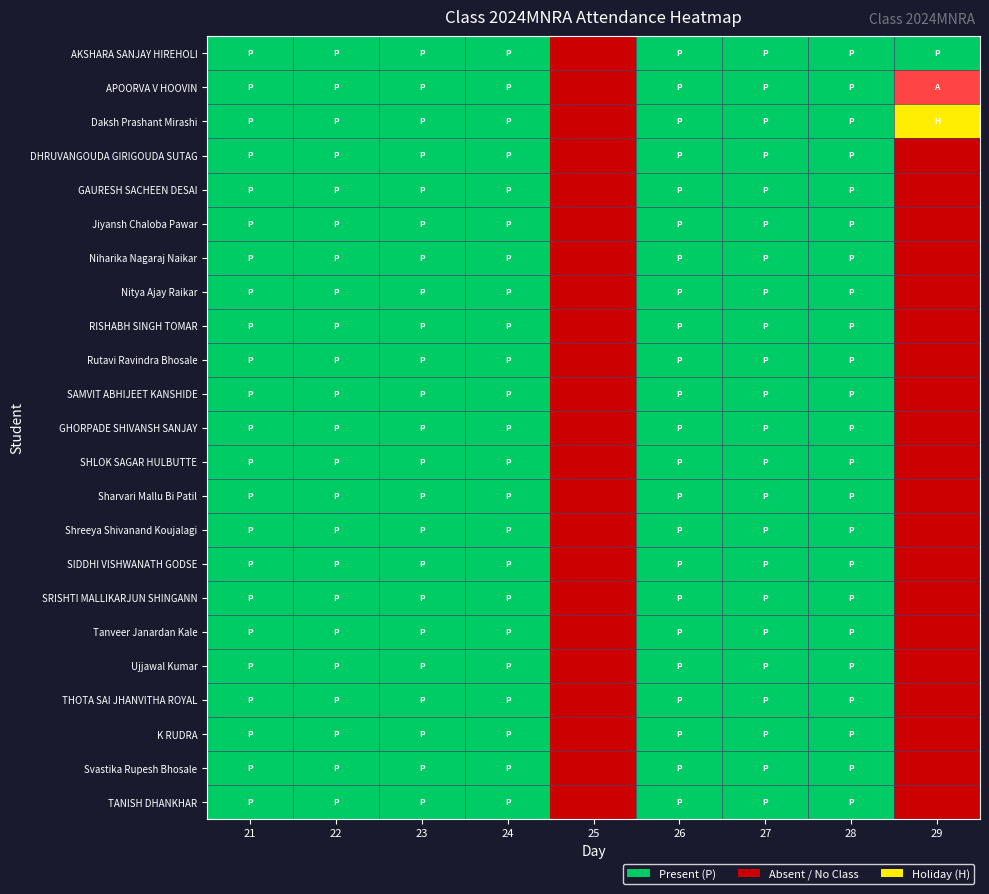

What is the total value across all series at 27?

23